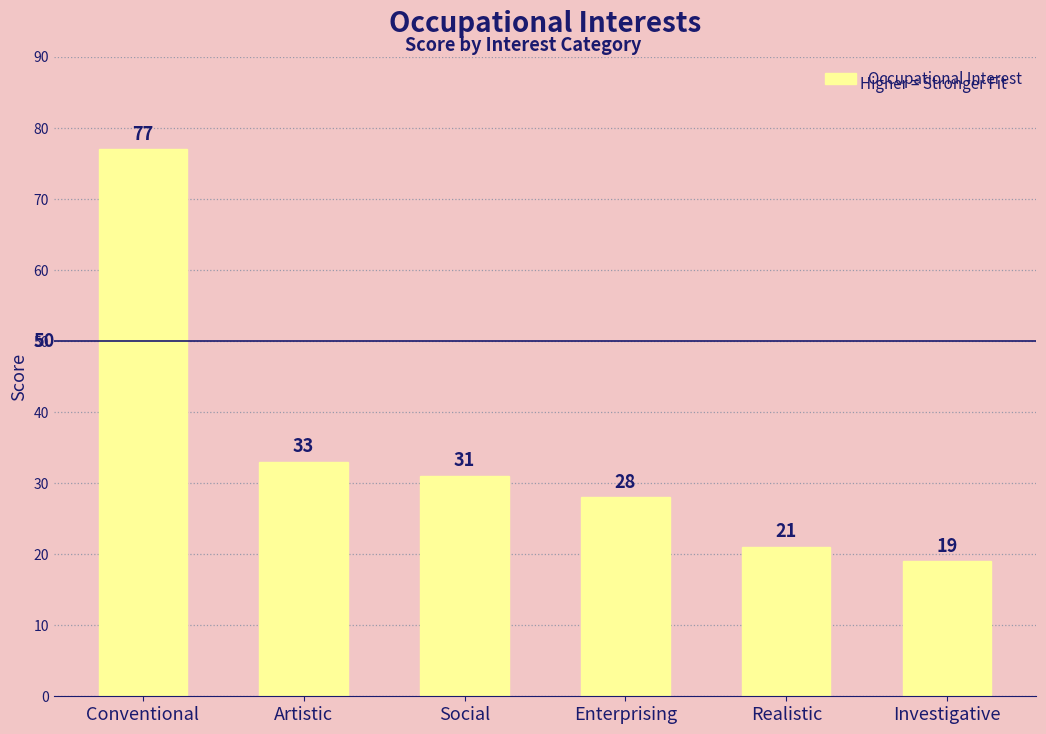

Which category has the highest value across all series?

Conventional